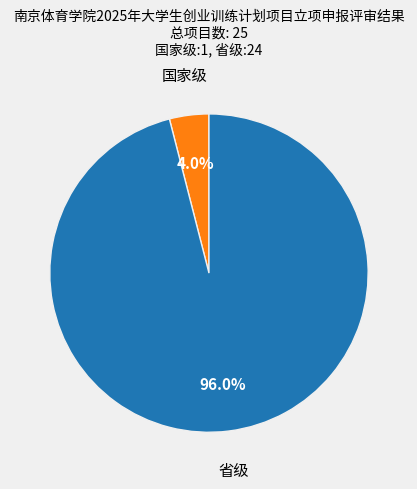

What portion of the pie excludes 省级?

4.0%